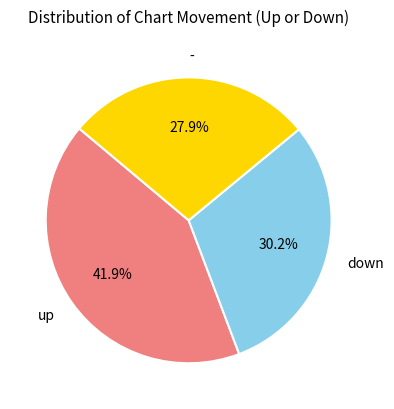

To the nearest percent, what percentage of the pie is -?

28%